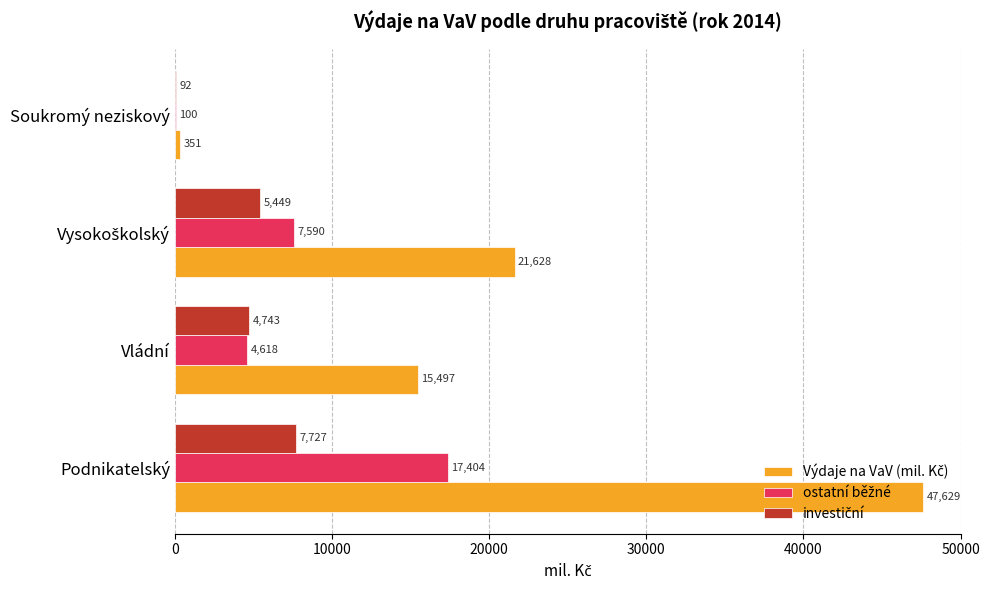

What is the maximum value shown in the chart?

47629.3